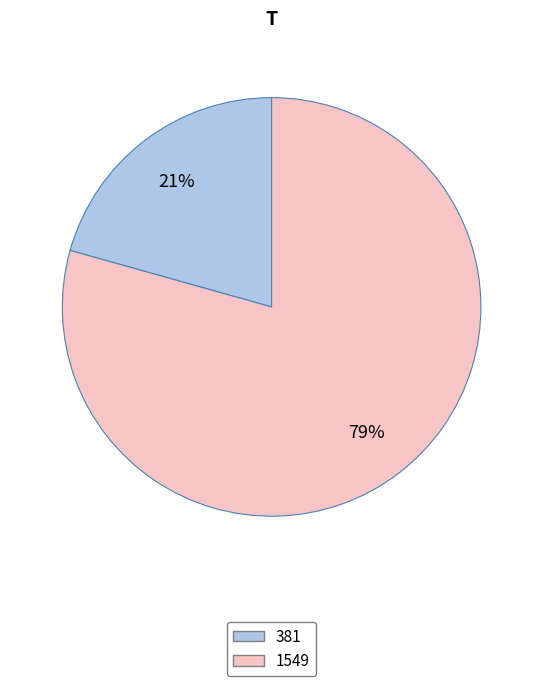

Is 381 the majority of the pie?

No